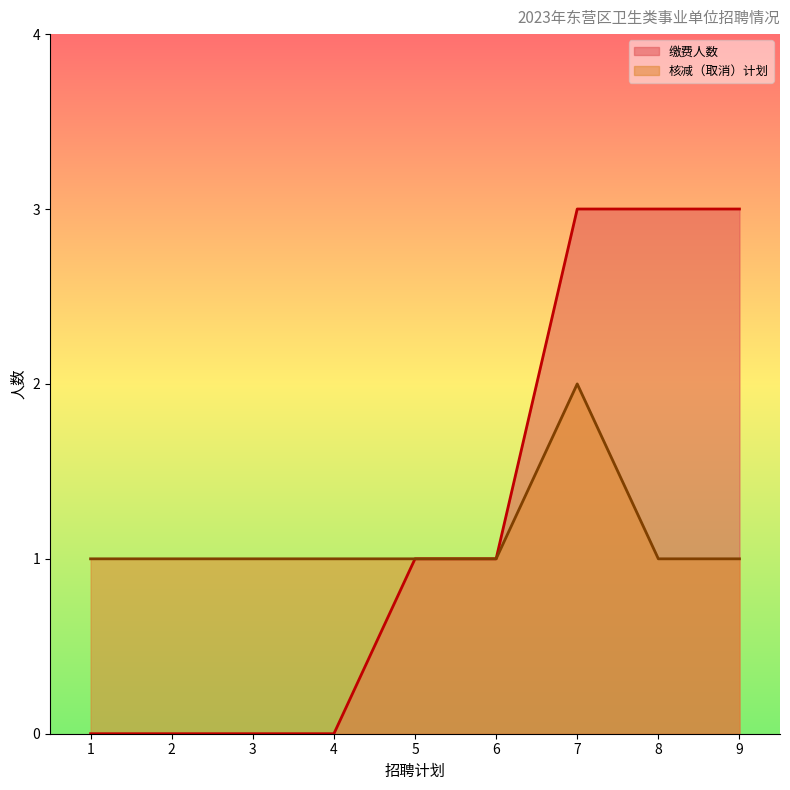

What is the minimum value for 核减（取消）计划?

1